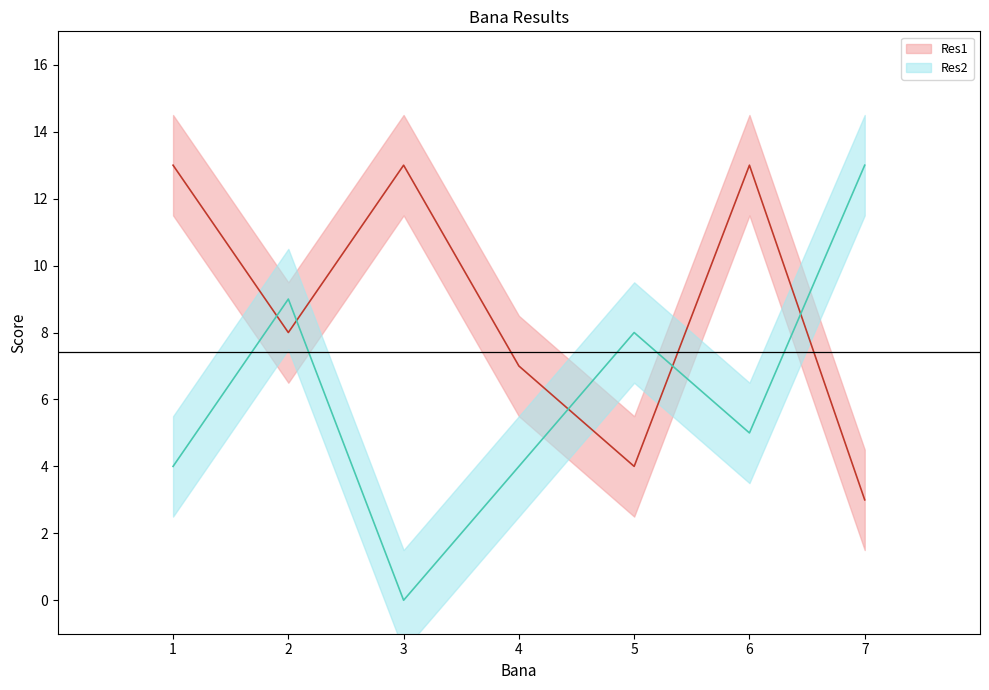

The value of Res1 at 4 is 12. True or false?

False